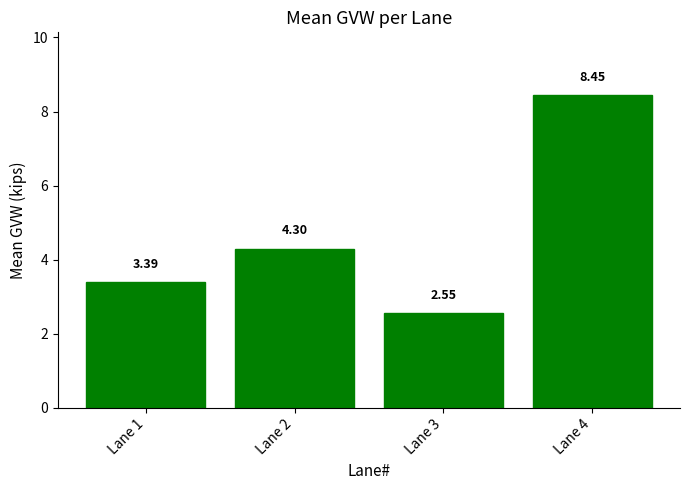

What is the average value?

4.7